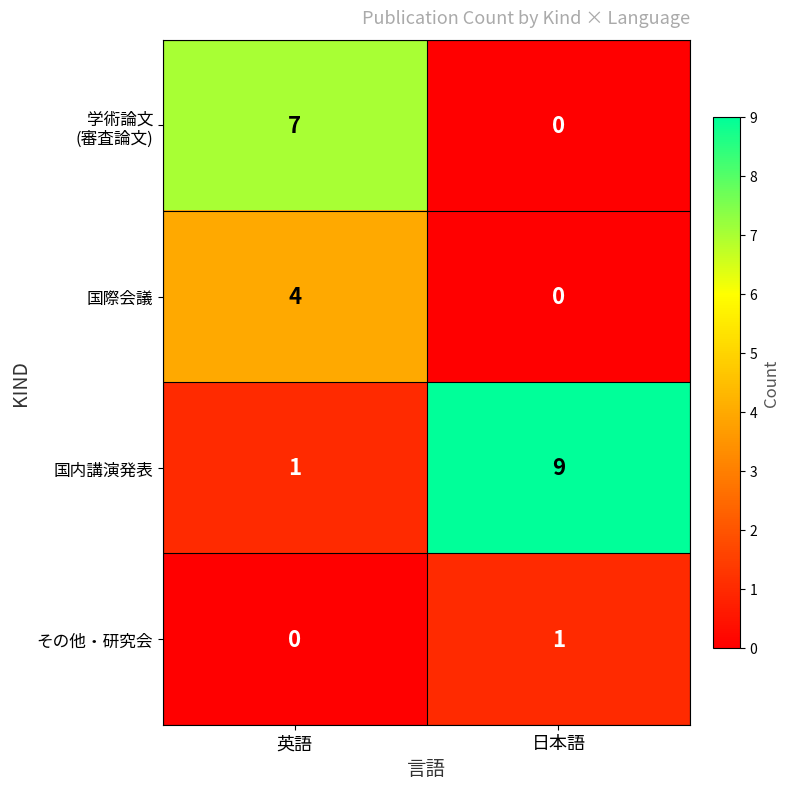

What is the greatest value displayed?

9